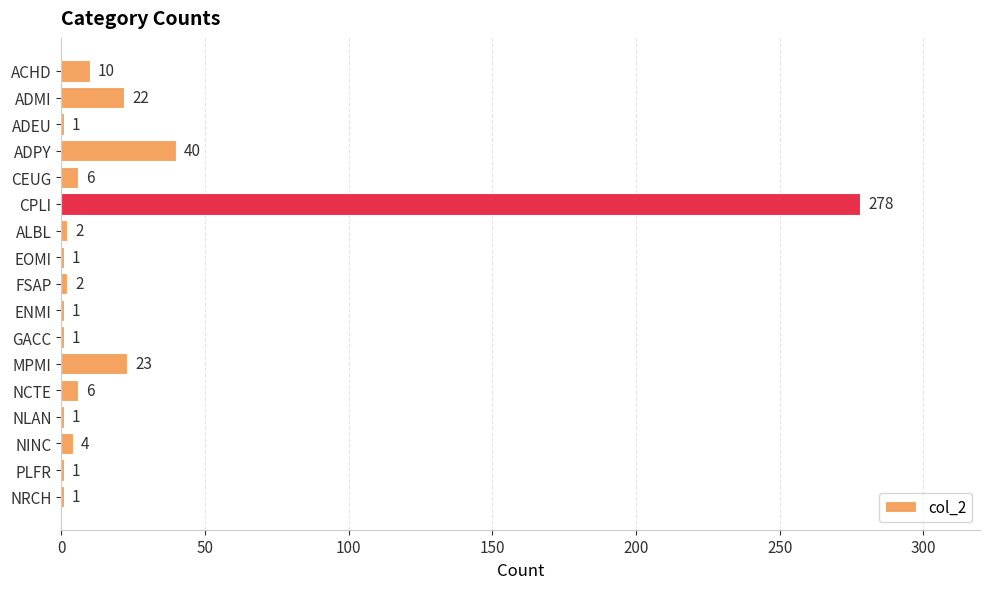

Reading top to bottom, extract all data points from this chart.

10	22	1	40	6	278	2	1	2	1	1	23	6	1	4	1	1